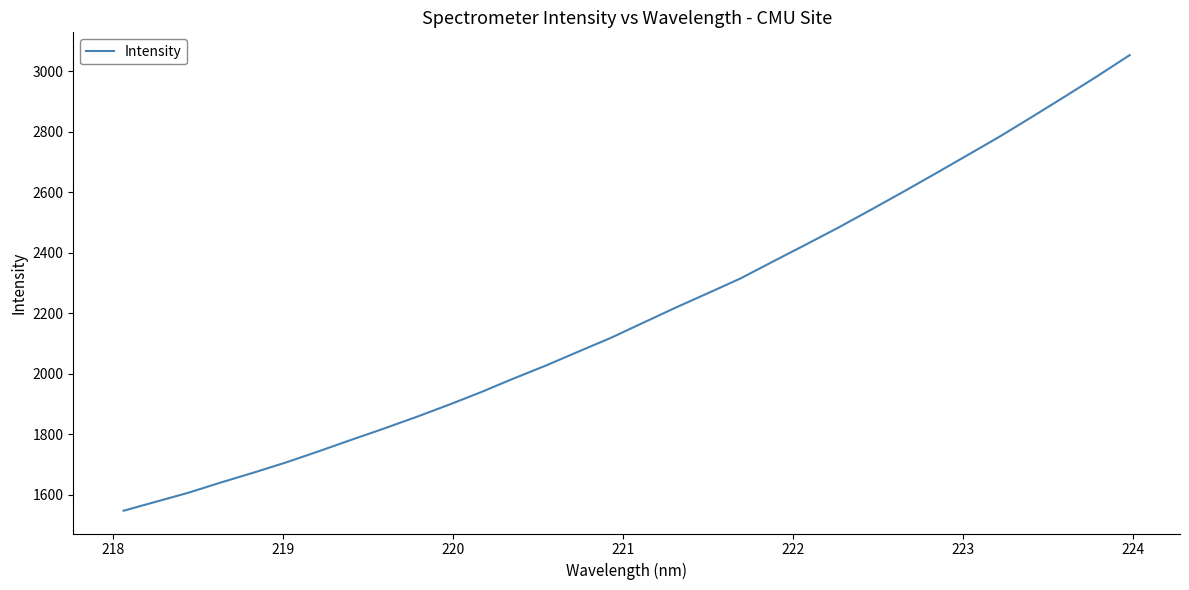

What is the smallest value displayed?

1547.5